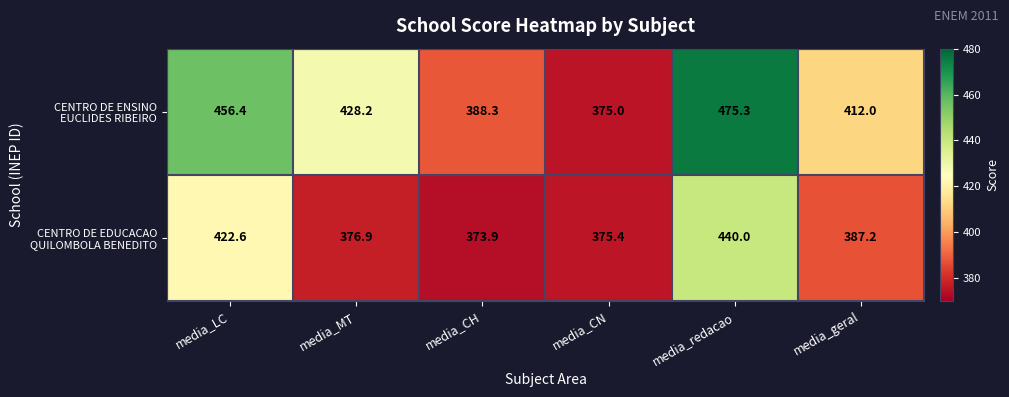

True or false: CENTRO DE ENSINO EUCLIDES RIBEIRO has a value of 475.3 at media_redacao.

True